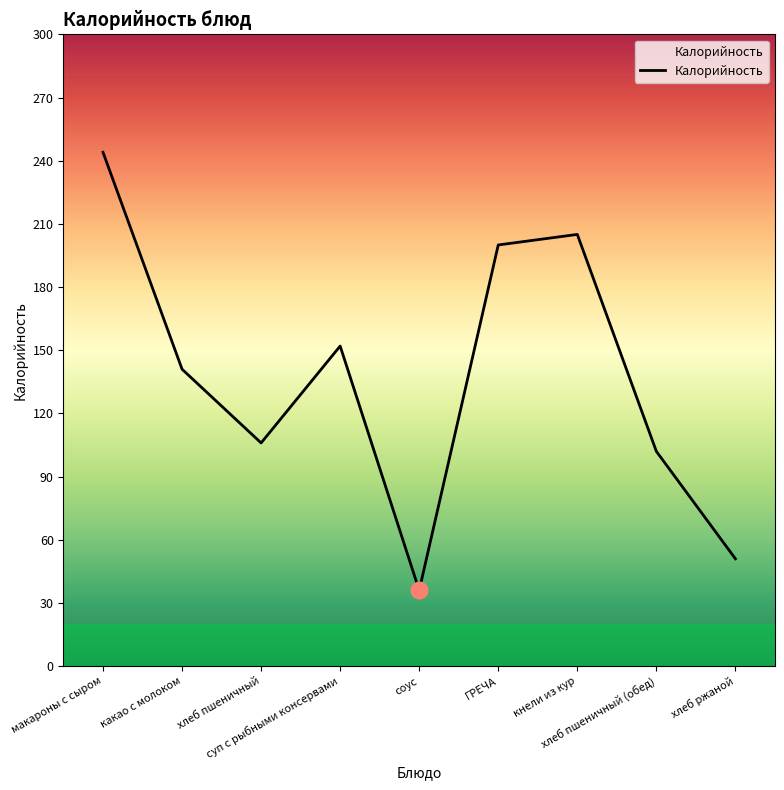

At which category does the data reach its first local valley?

хлеб пшеничный